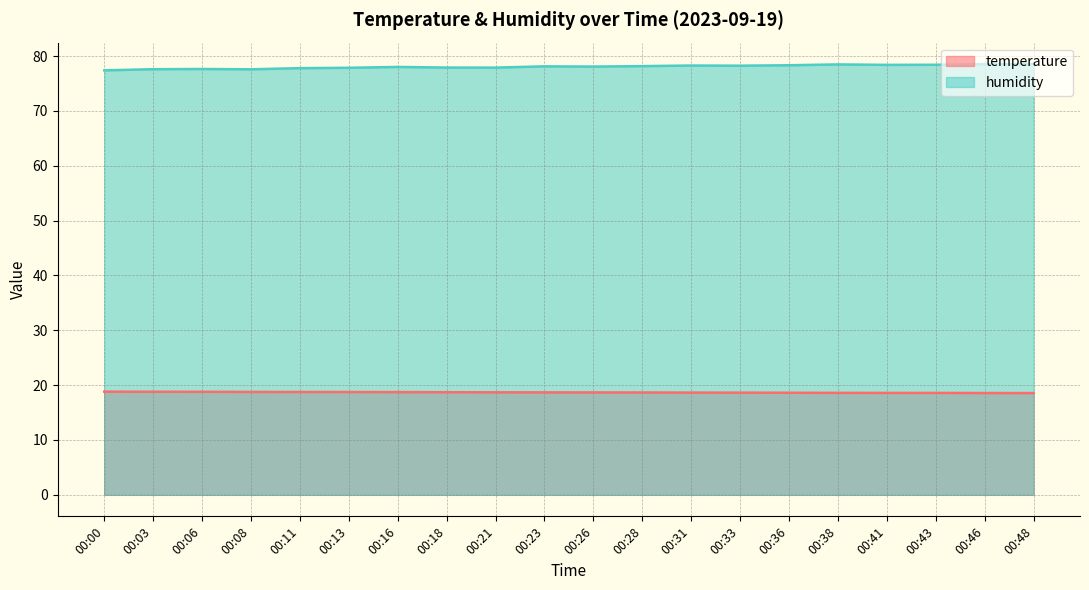

True or false: temperature and humidity intersect in this chart.

False